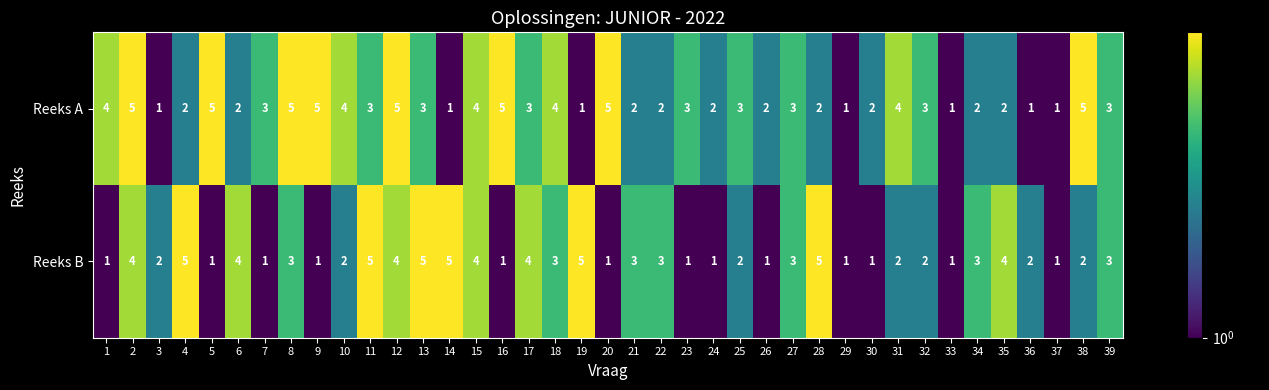

What is the highest value of the Reeks B series?

5